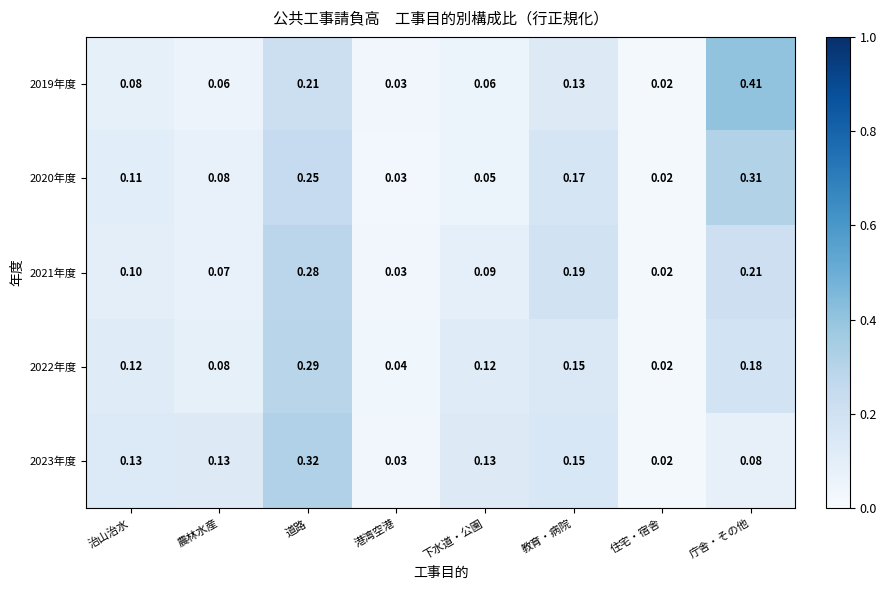

Which series has the largest range (max minus min)?

2019年度